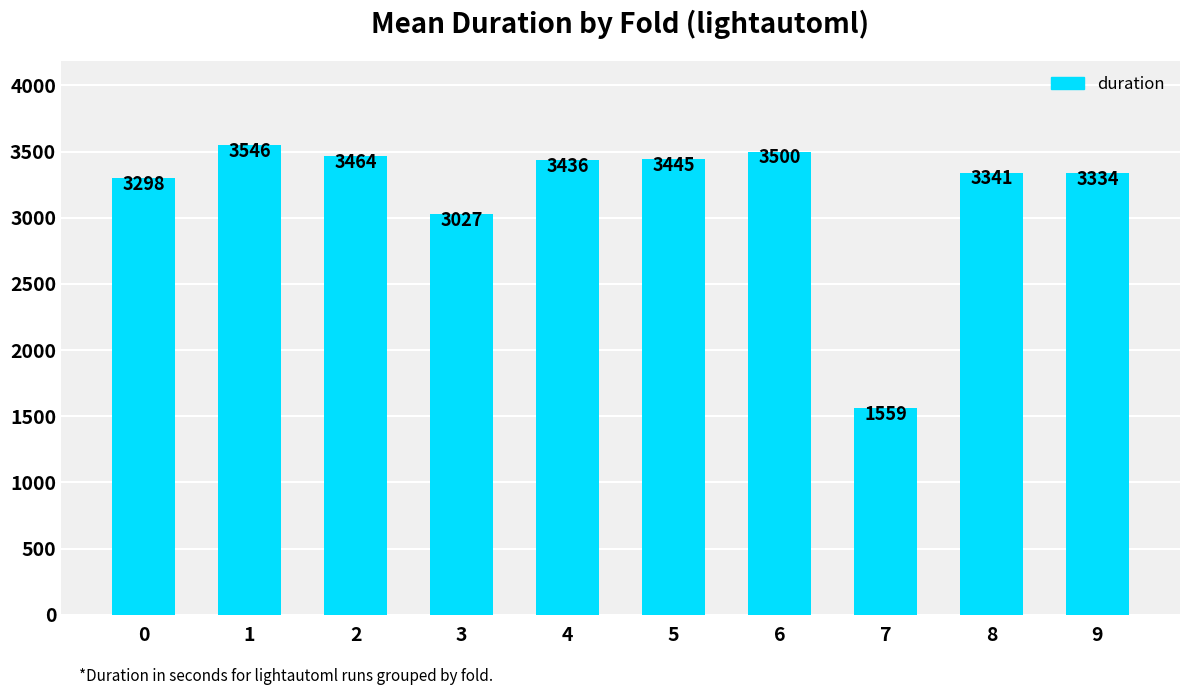

True or false: the data shows 5019.3 at 4.

False